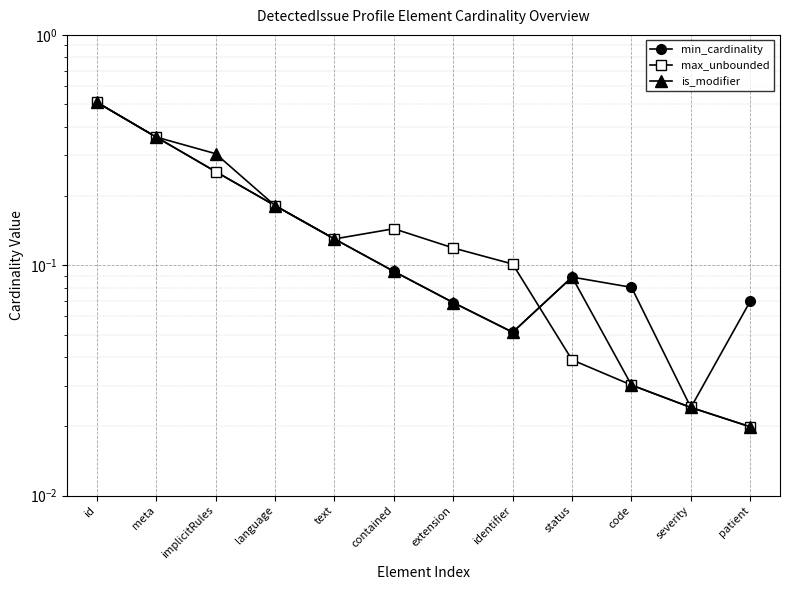

Which category has the highest value across all series?

id